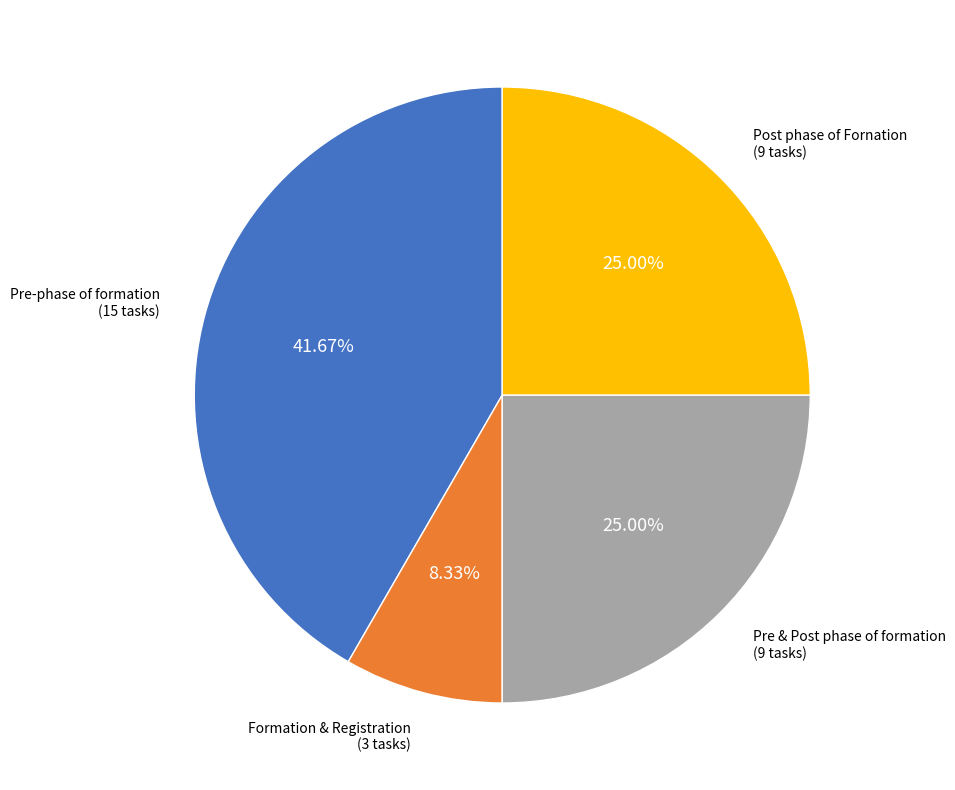

Does Formation & Registration account for over 50% of the chart?

No